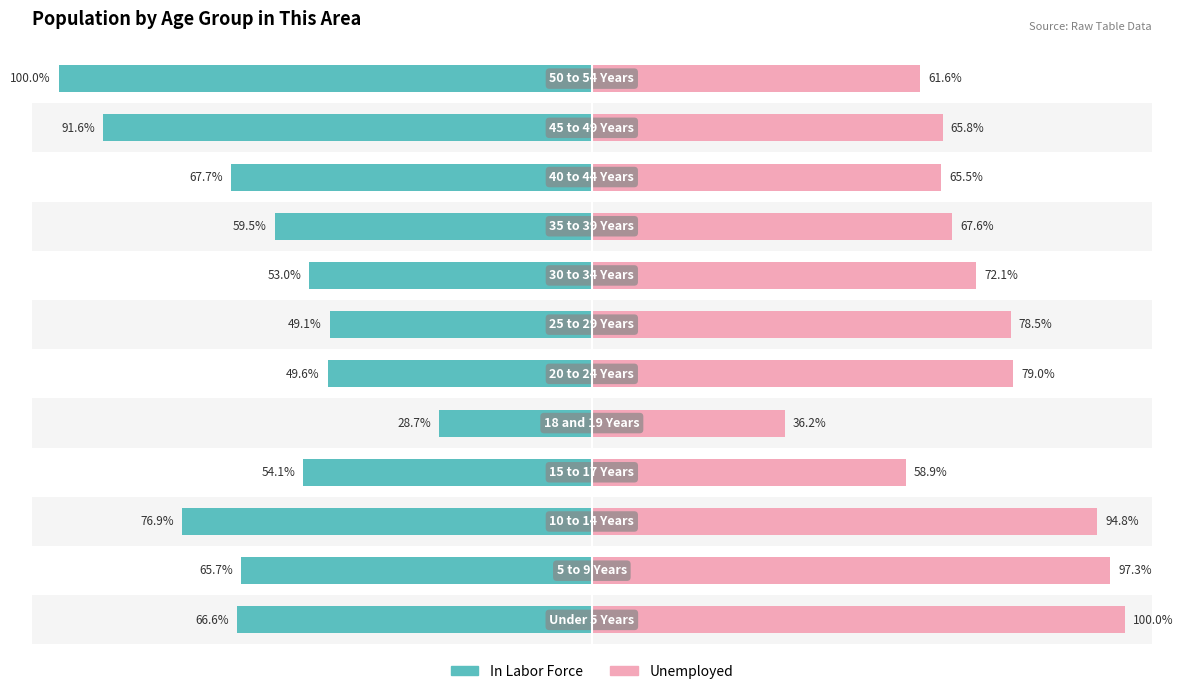

True or false: In Labor Force has a value of -121.9 at 10.

False